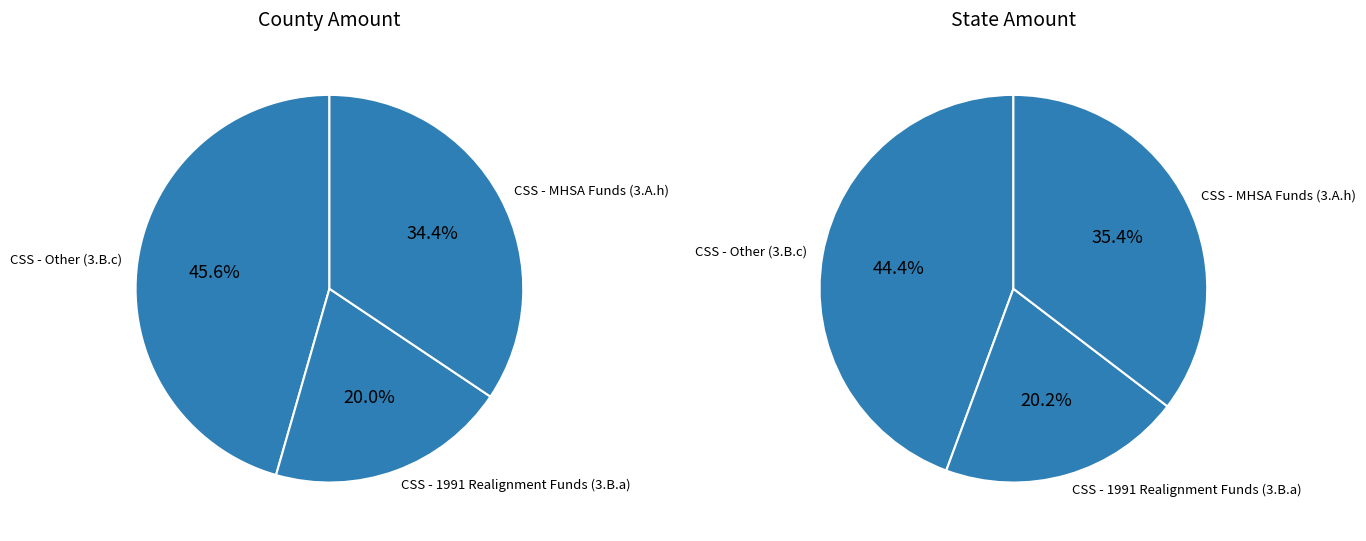

To the nearest percent, what portion does CSS - Other (3.B.c) represent?

46%